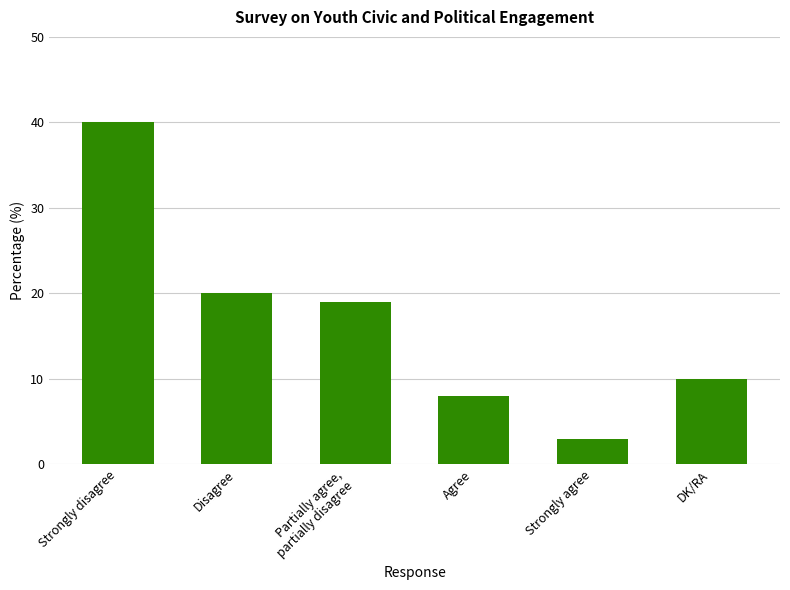

True or false: the data shows 10 at DK/RA.

True